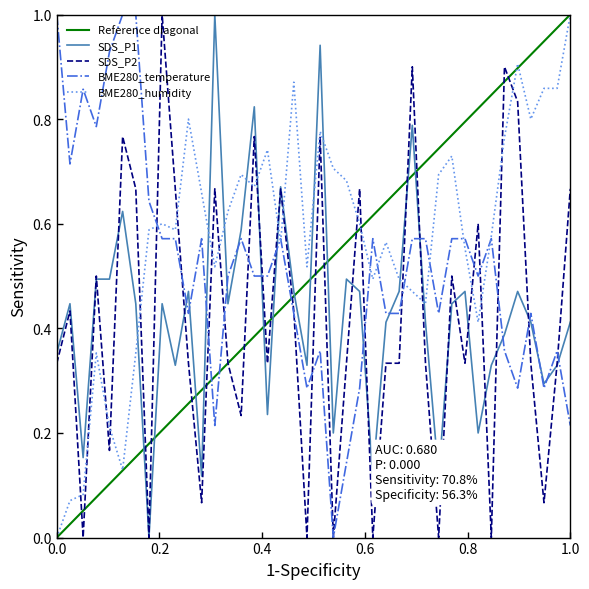

How many data points in SDS_P1 are above 0?

39